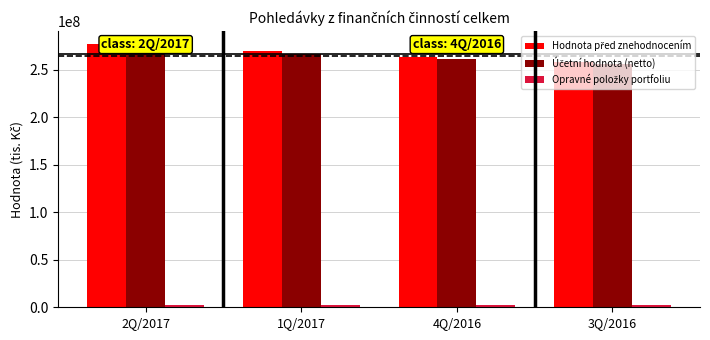

Which category has the highest value across all series?

2Q/2017